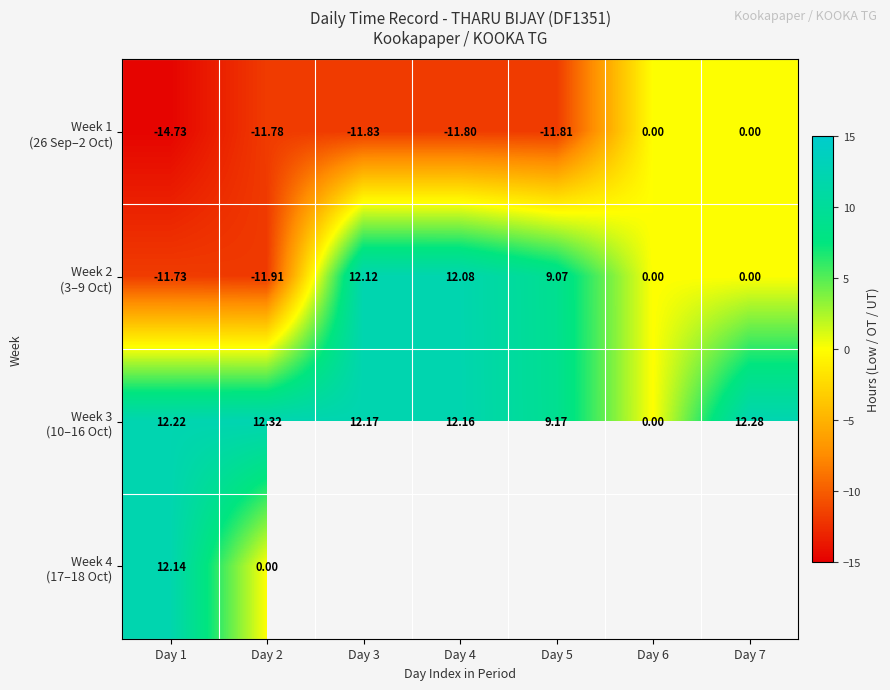

Which category has the highest value in the Week 2 (3–9 Oct) series?

Day 3